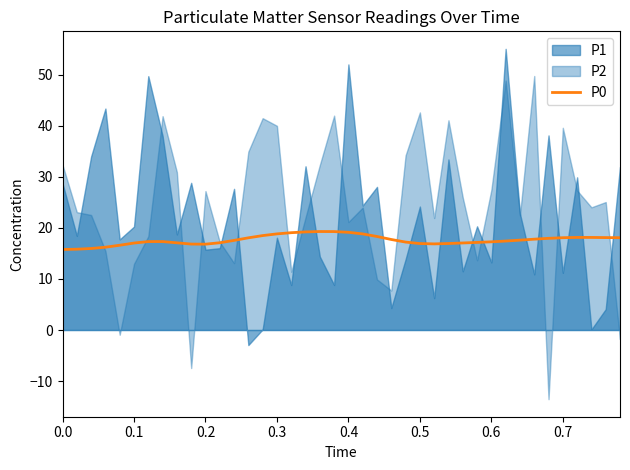

What is the minimum value for P0?

15.8